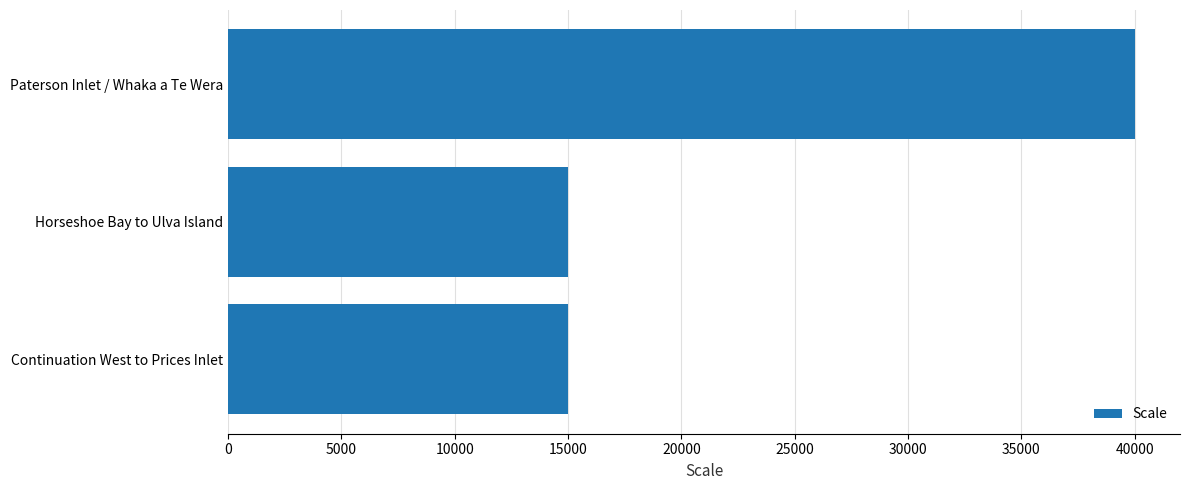

What is the value of the 1st bar from the top?

40000